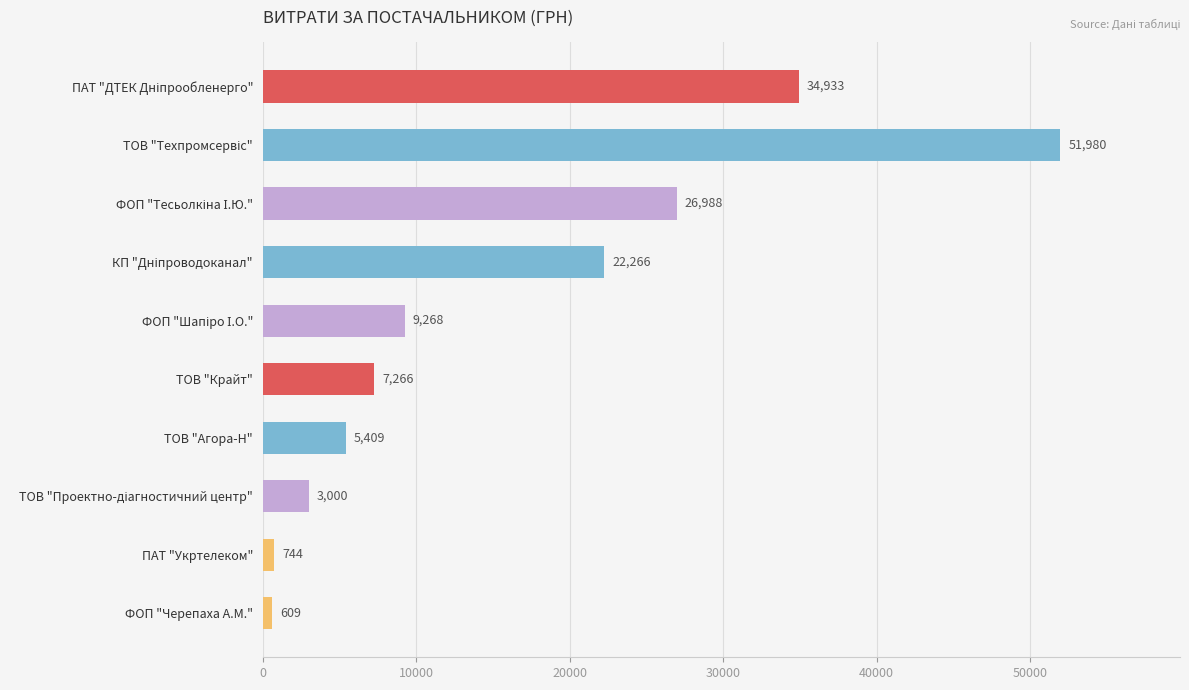

What is the value of the 7th bar from the top?

5409.0